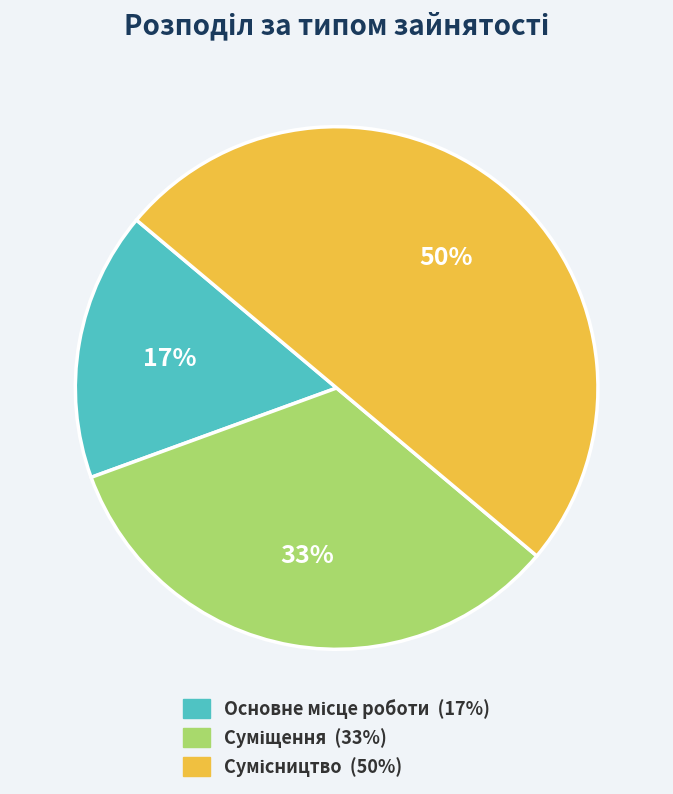

To the nearest percent, what is the difference between the largest and smallest slice percentages?

33%